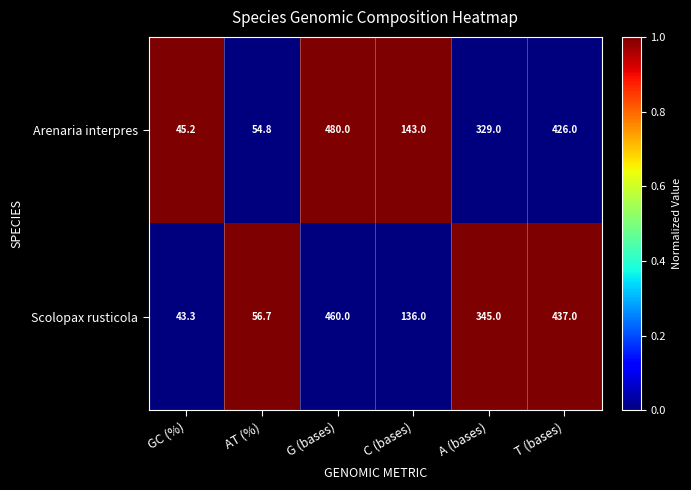

What is the maximum value for Arenaria interpres?

480.0